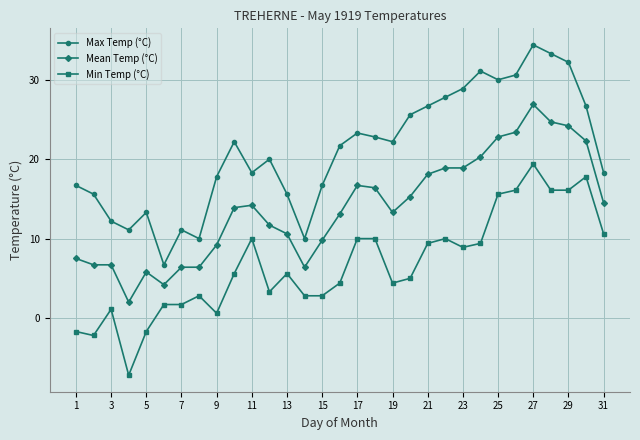

True or false: Max Temp (°C) and Min Temp (°C) cross at least once.

False